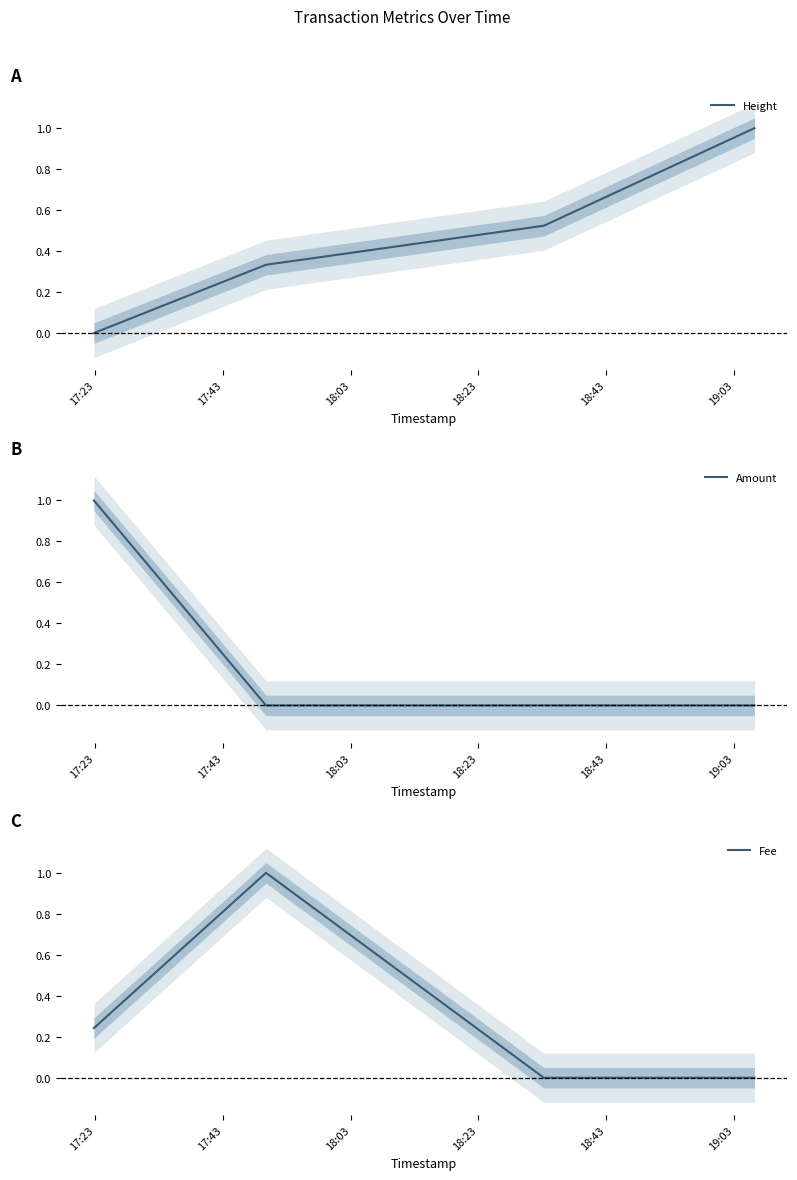

The Amount series shows 1.0 at 17:23. True or false?

True